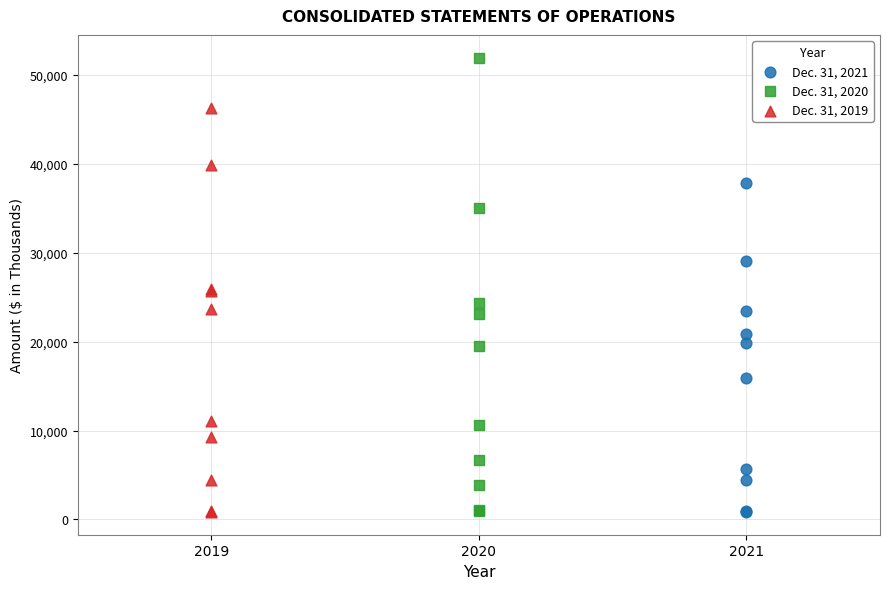

Which series contains the highest Y value?

Dec. 31, 2020